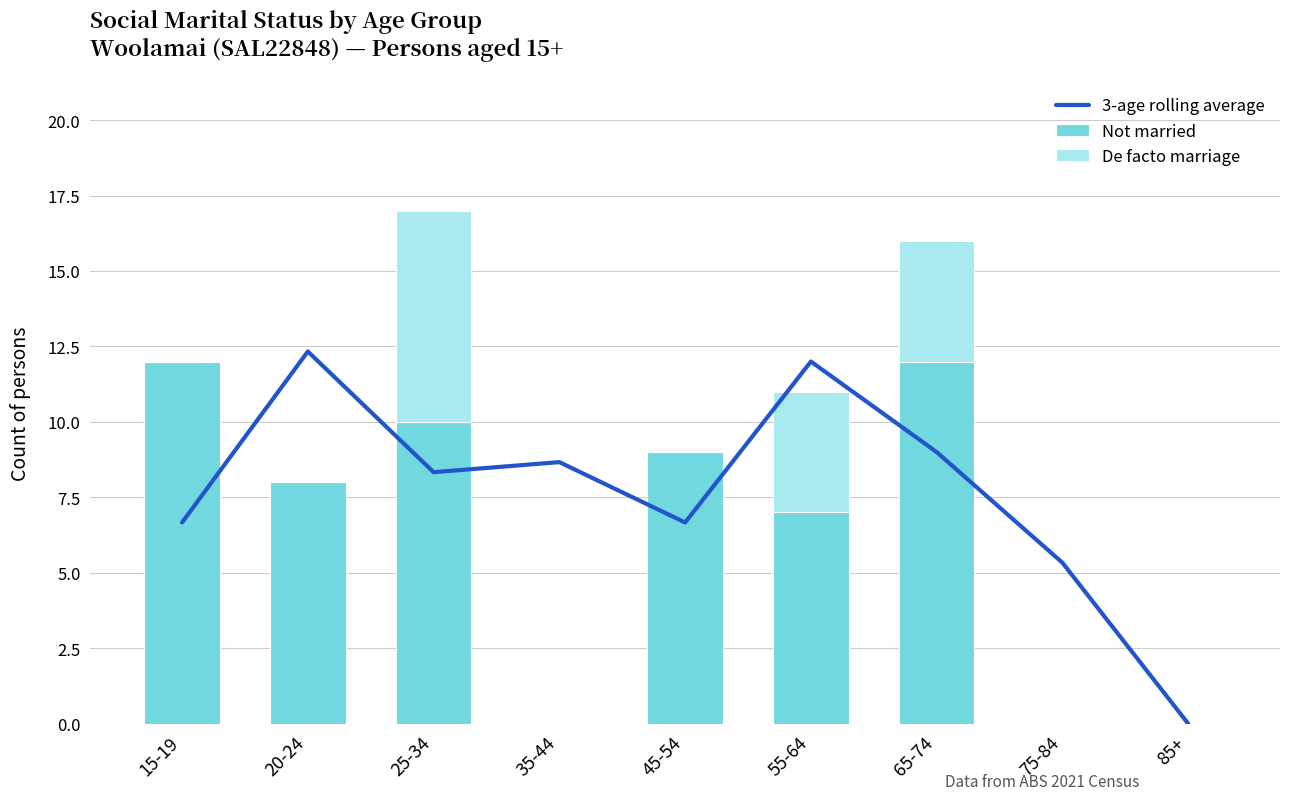

What is the difference between the 3-age rolling average values at 15-19 and 35-44?

2.0